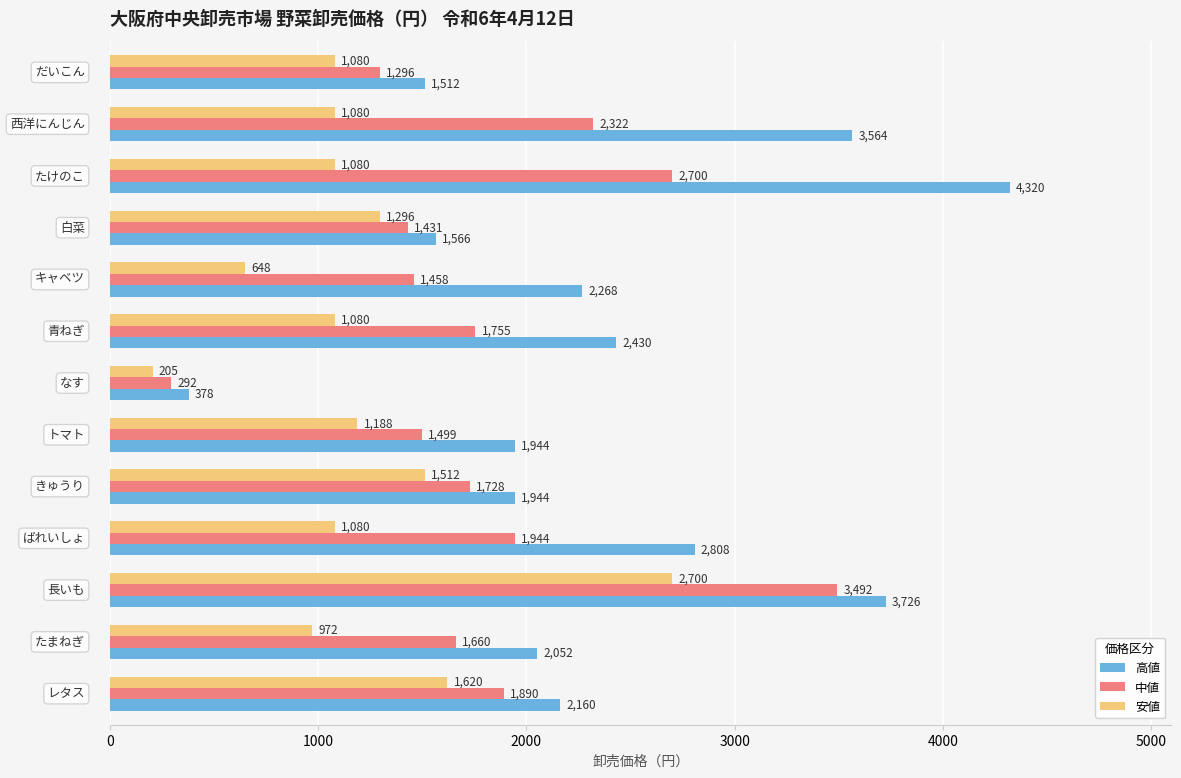

Which series has the widest spread of values?

高値